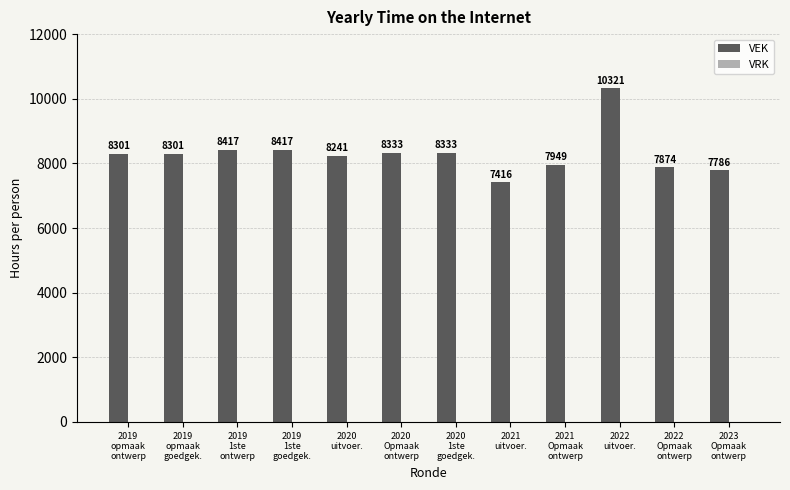

What is the maximum value shown in the chart?

10321